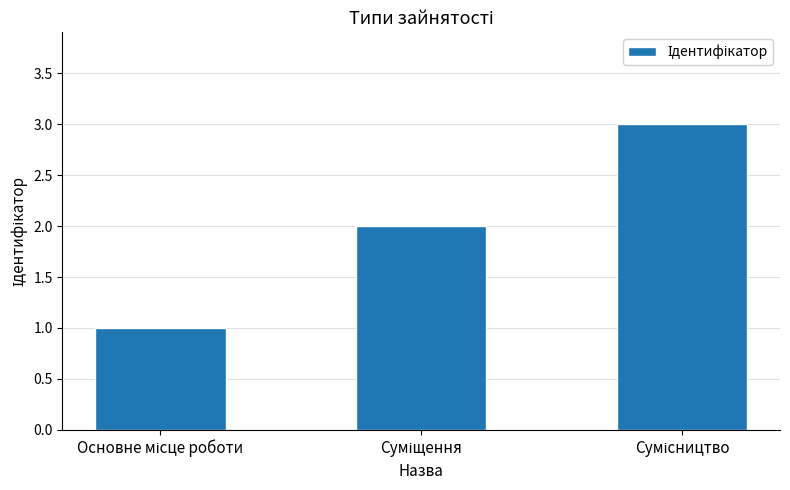

What is the greatest value displayed?

3